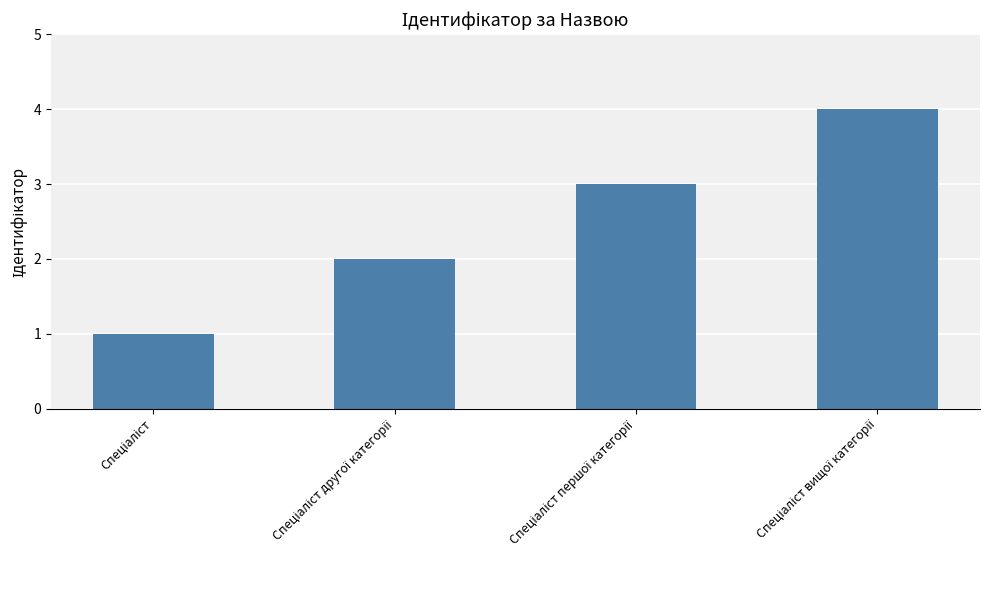

What is the difference between the maximum and minimum values?

3